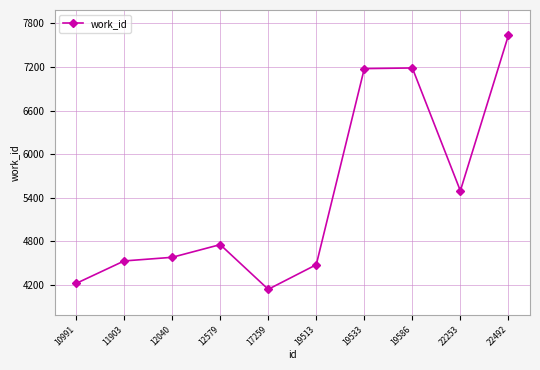

Where is the data nearest to the value 5886?

22253